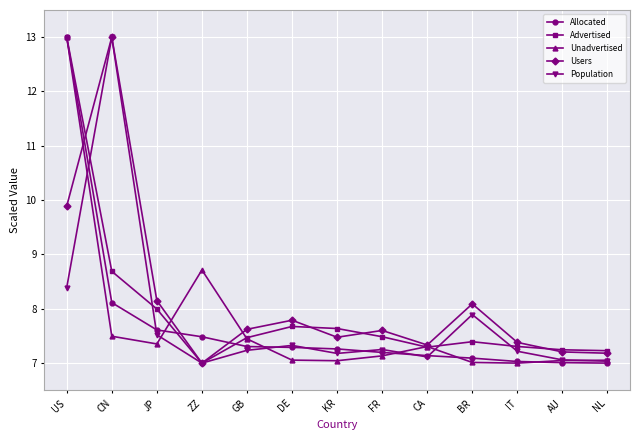

How many lines are shown in the chart?

5